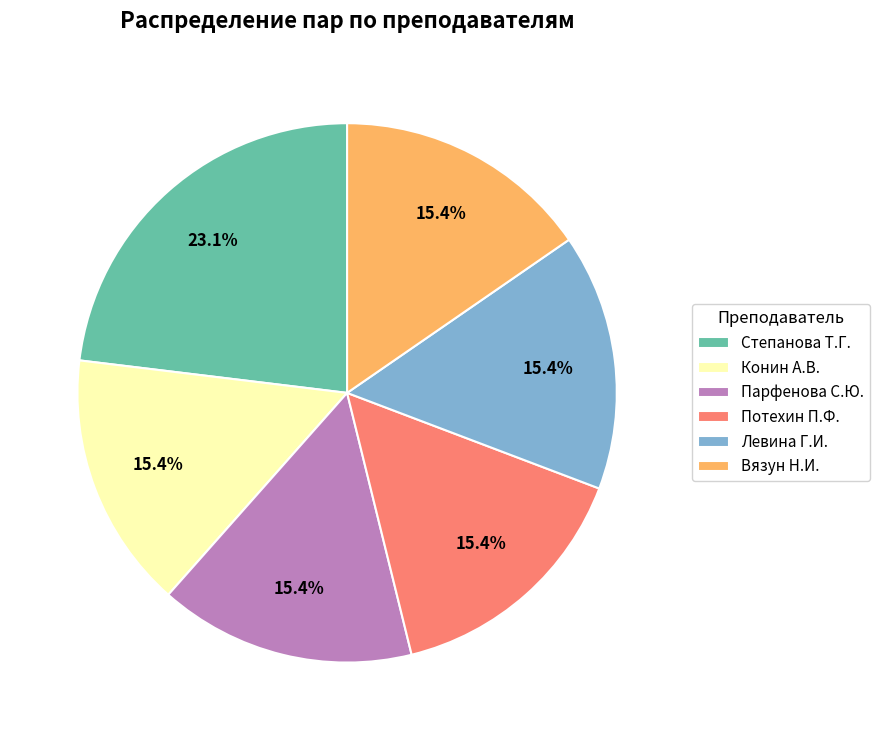

To the nearest percent, what portion does Парфенова С.Ю. represent?

15%